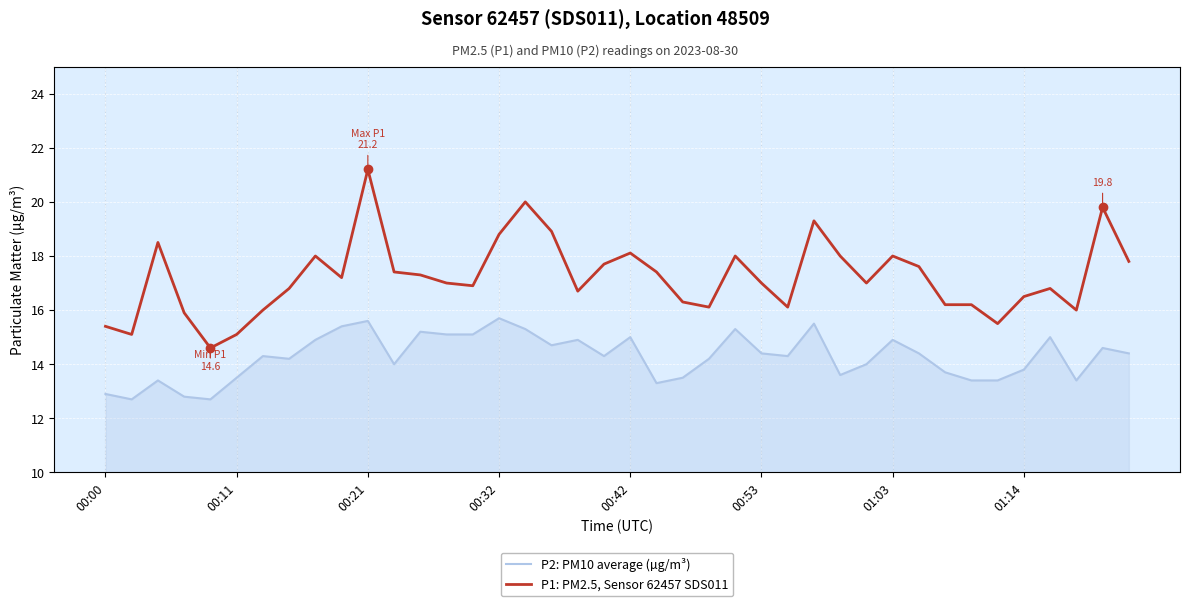

True or false: P2: PM10 average (µg/m³) has more than 0 points higher than both neighbors.

True